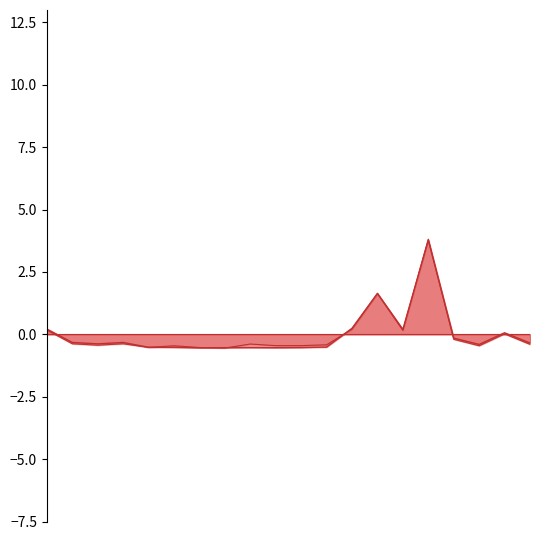

What is the sum of the Сумма (руб) values at 65 and 5?

-0.9